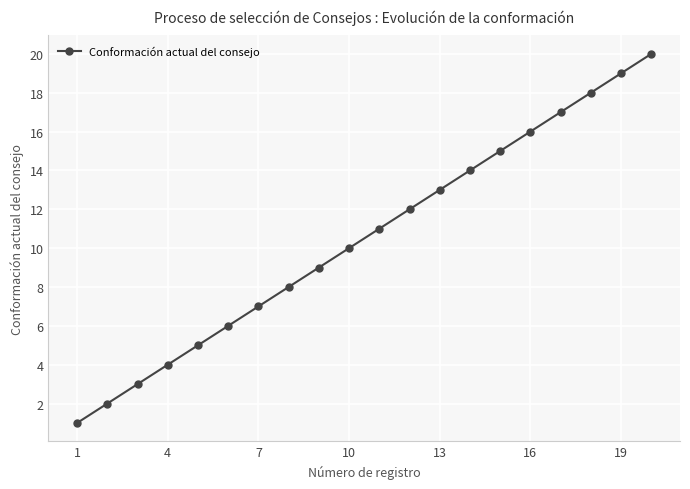

What is the difference between the second highest and minimum values?

18